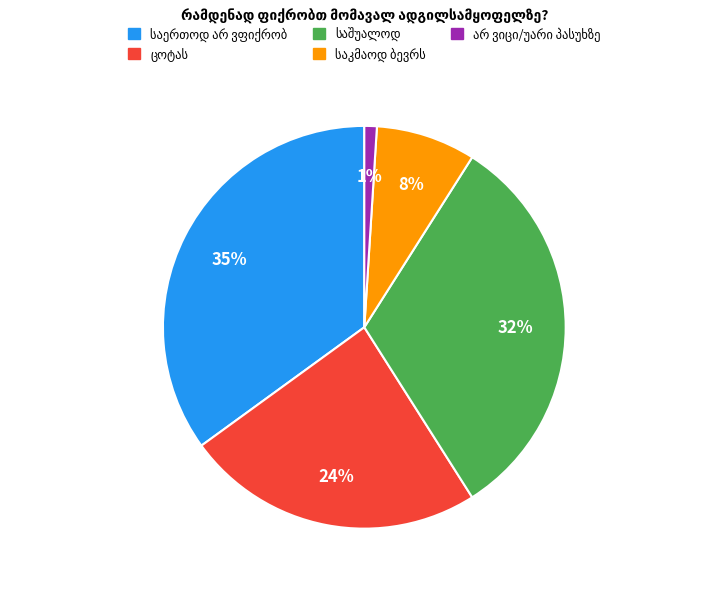

To the nearest percent, what is the difference between the largest and smallest slice percentages?

34%